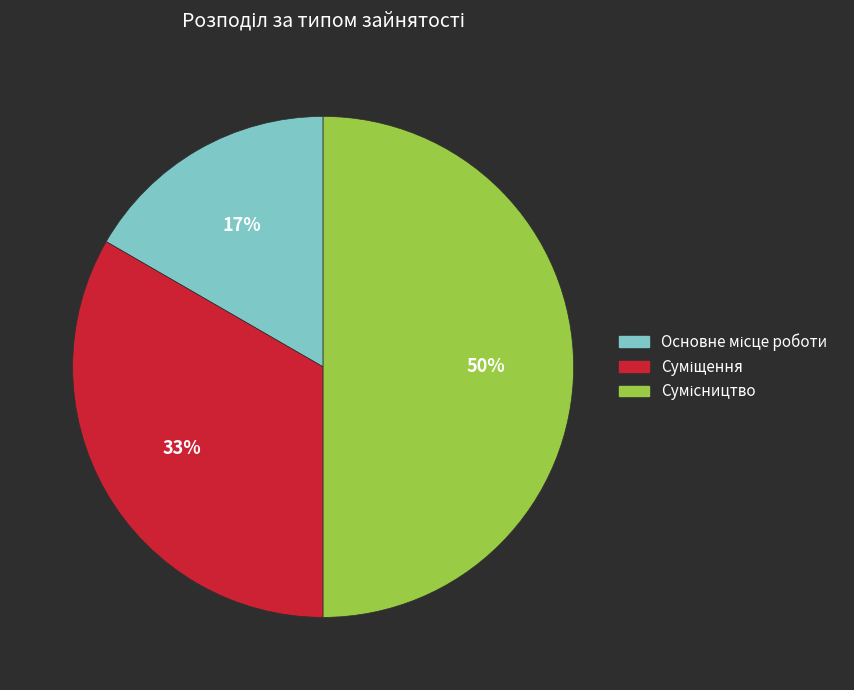

To the nearest percent, what is the average slice percentage?

33%